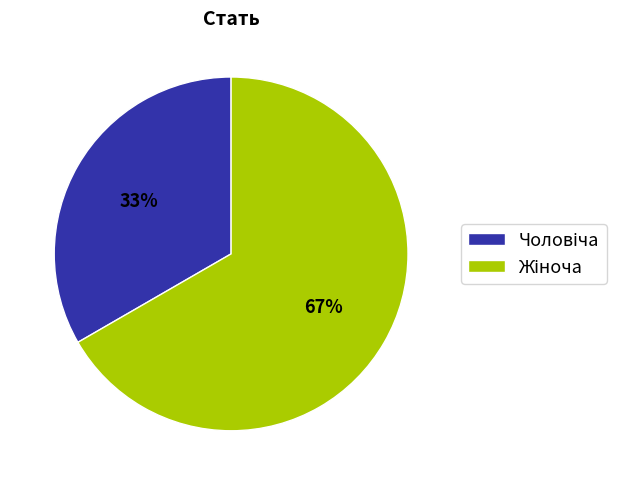

Is there any slice that represents more than half of the pie?

Yes